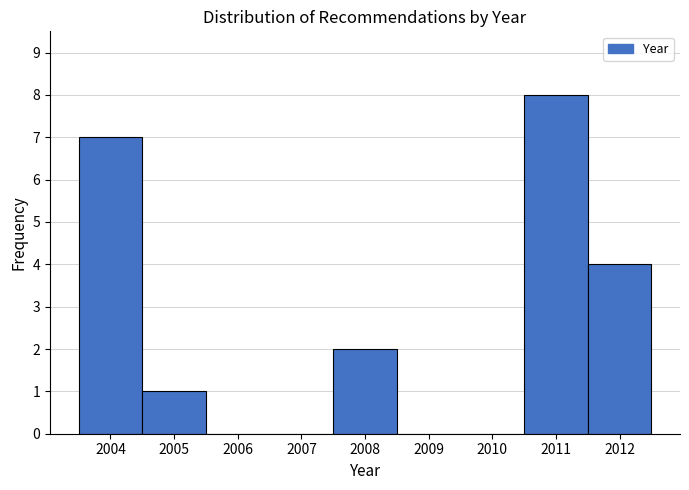

Reading left to right, extract all data points from this chart.

2004=7	2005=1	2006=0	2007=0	2008=2	2009=0	2010=0	2011=8	2012=4